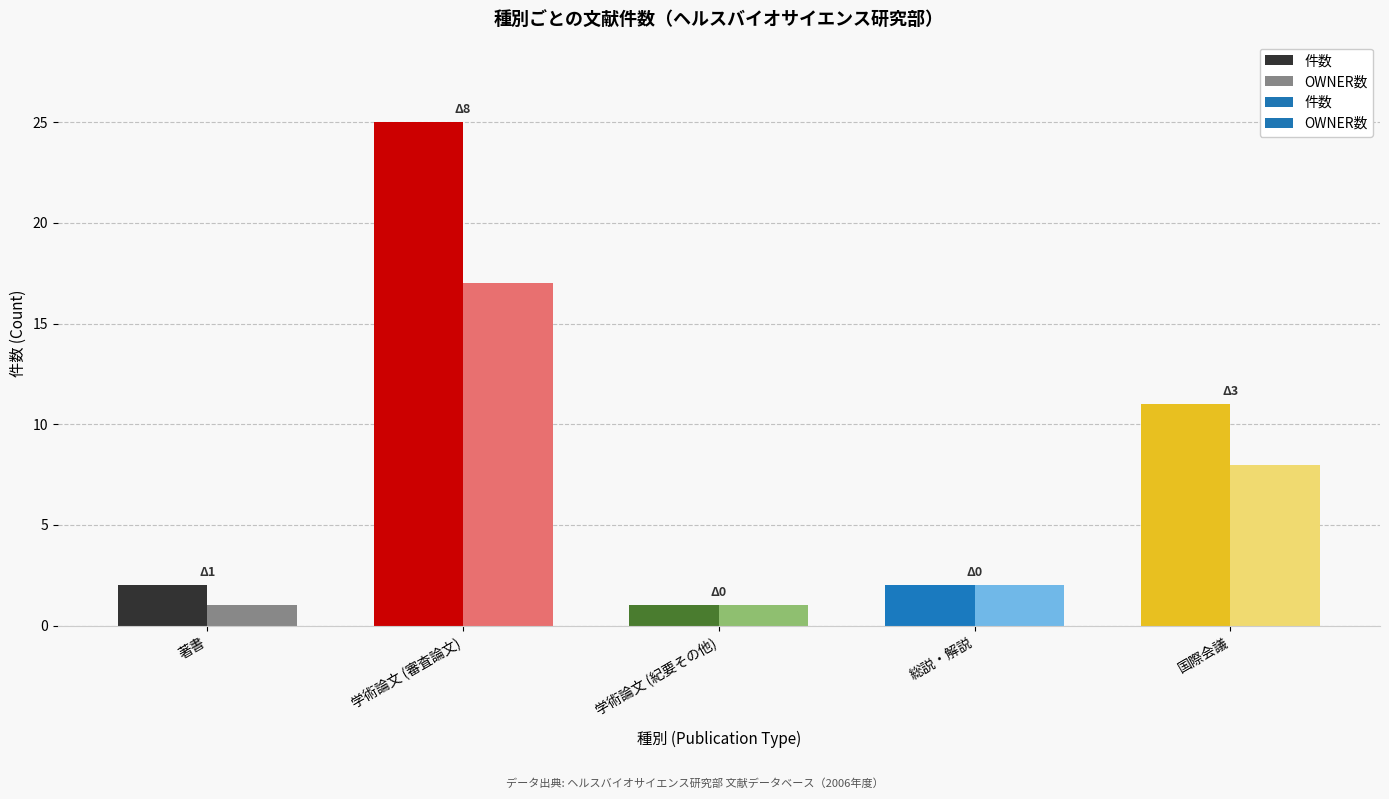

How many series are shown in this chart?

2